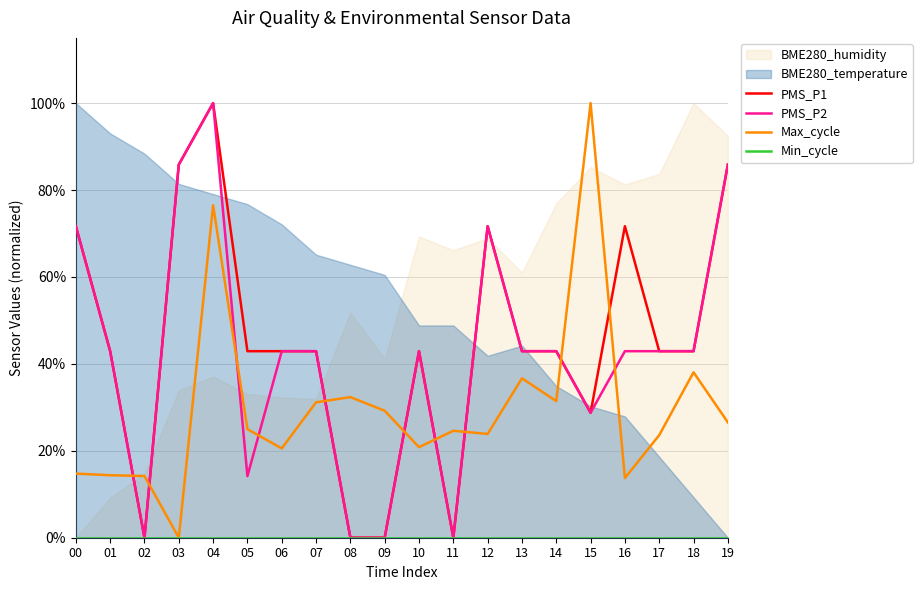

Which series has the largest total across all categories?

PMS_P1